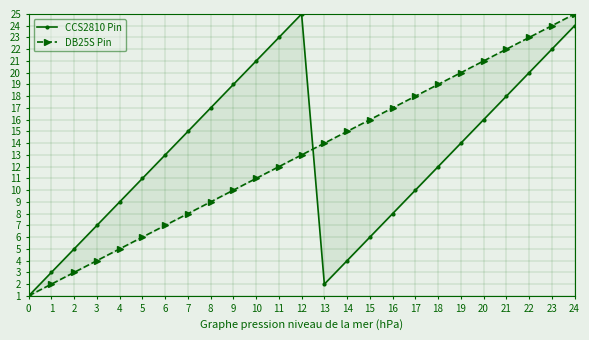

True or false: DB25S Pin has a value of 23 at 16.

False